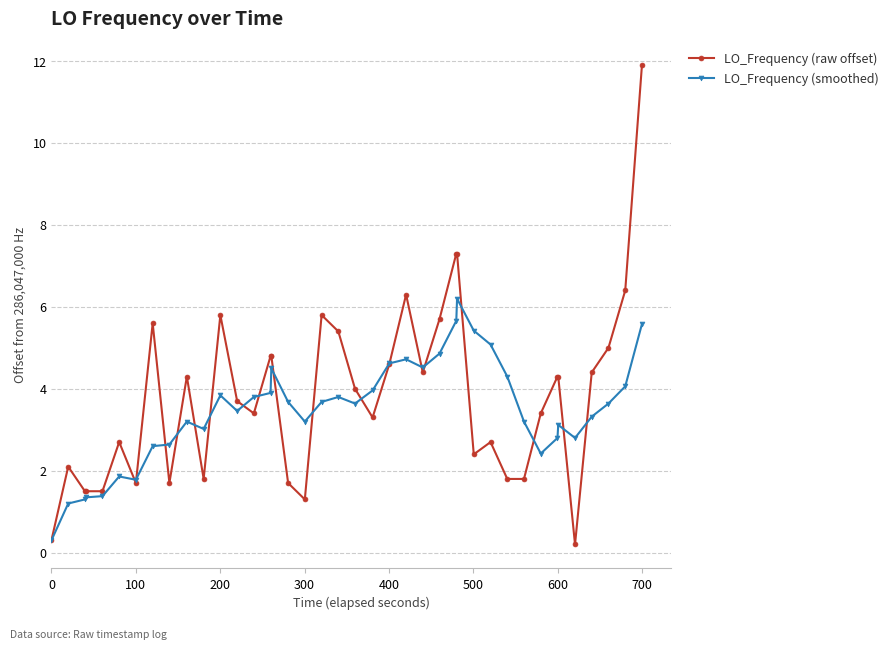

At how many categories does at least one series exceed 7?

3